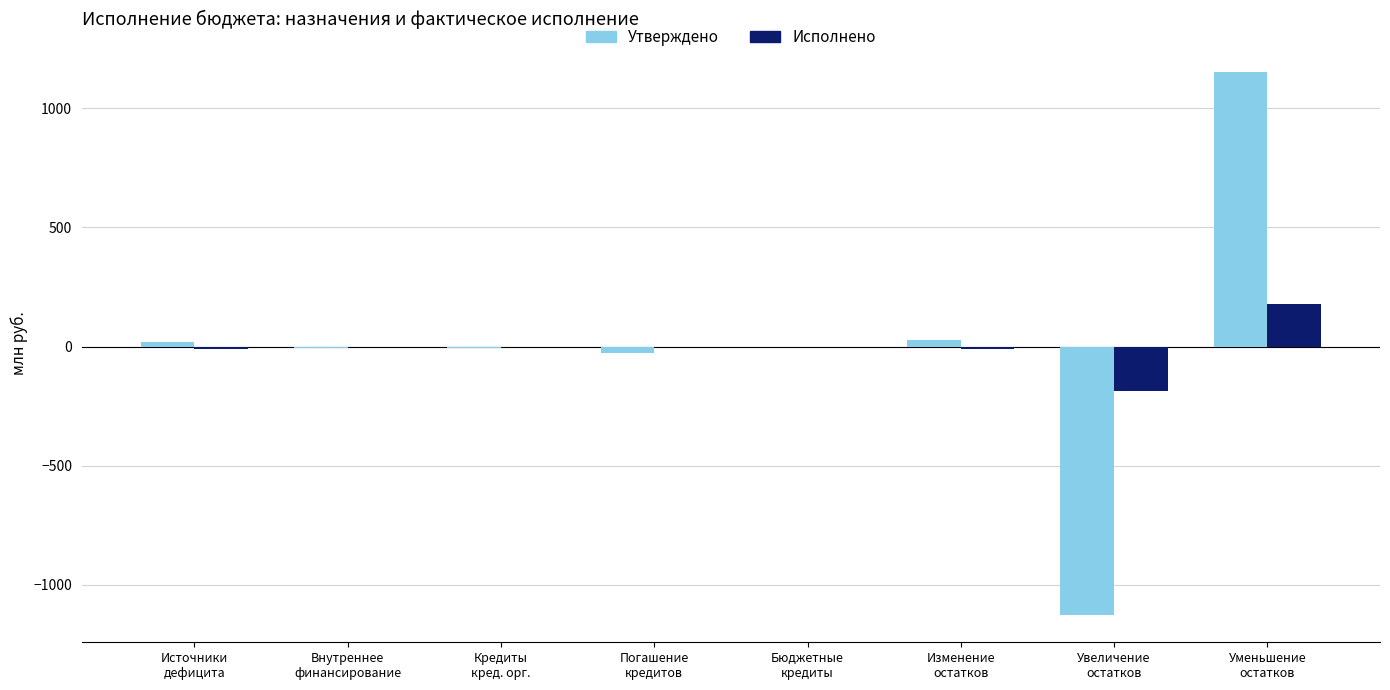

How many data points in Утверждено are above 0?

3